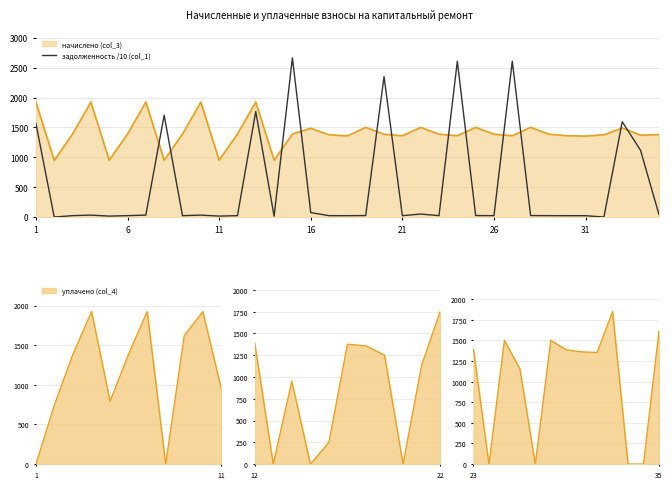

What is the difference between the maximum and minimum values?

2663.5